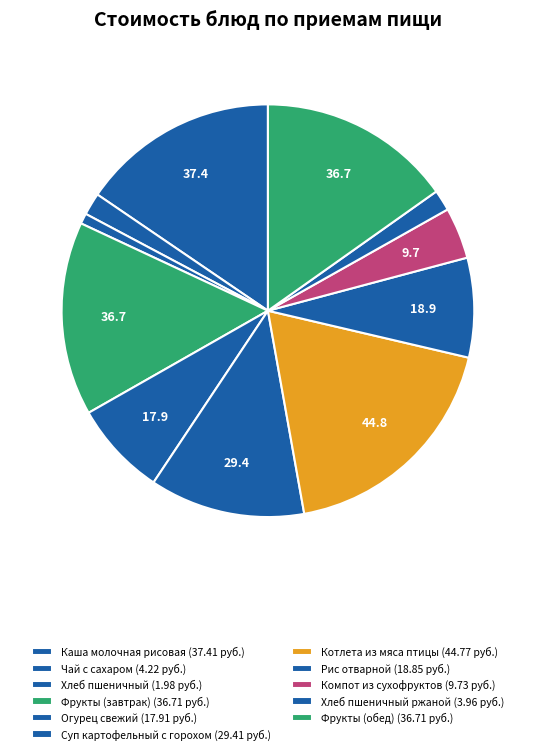

What is the largest slice in the pie chart?

Котлета из мяса птицы